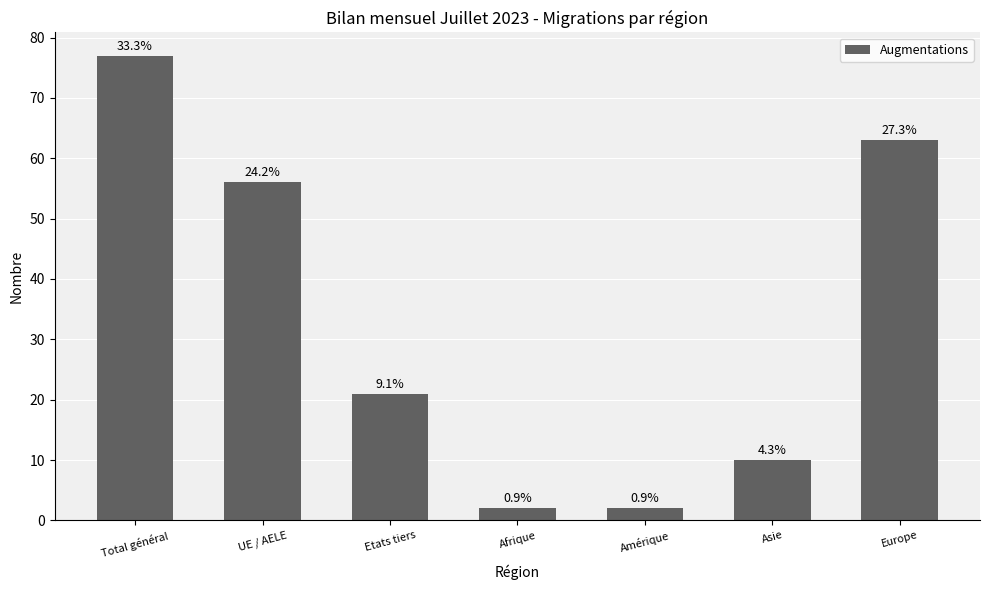

Between Etats tiers and Asie, which is larger?

Etats tiers